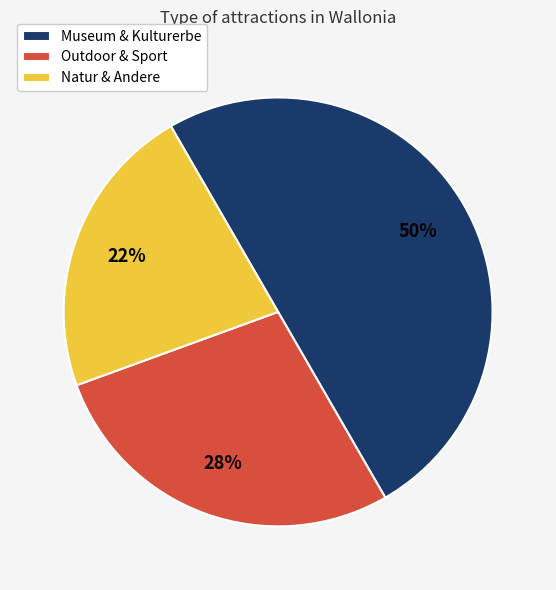

Is Natur & Andere the majority of the pie?

No